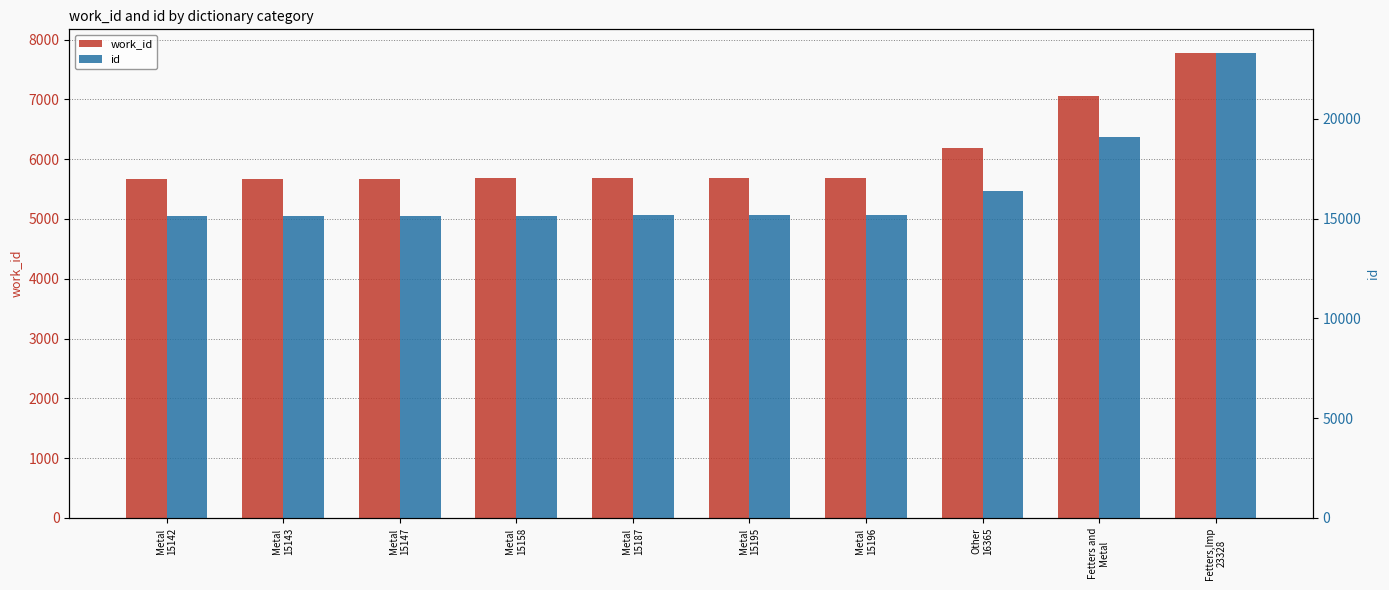

Which series has the largest range (max minus min)?

id